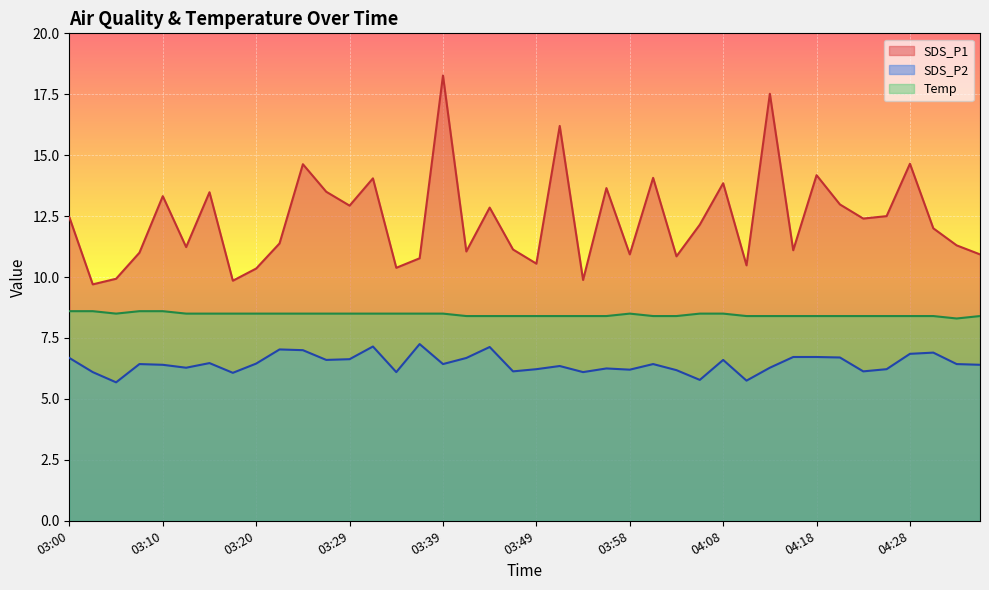

What is the label of the 19th point from the left?

03:44